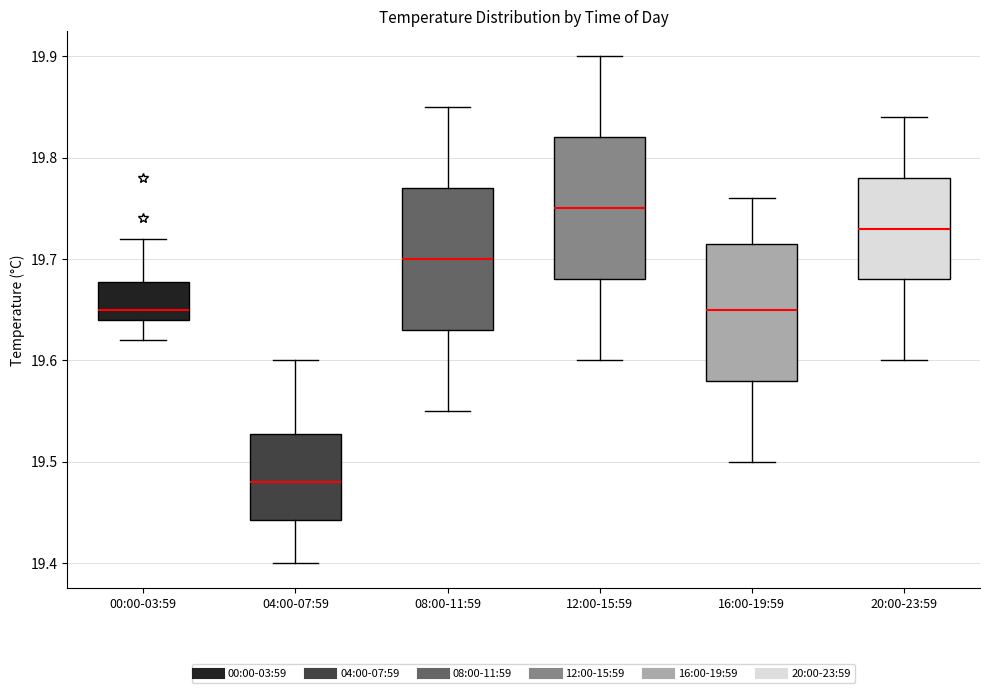

Which box has the highest median line?

12:00-15:59